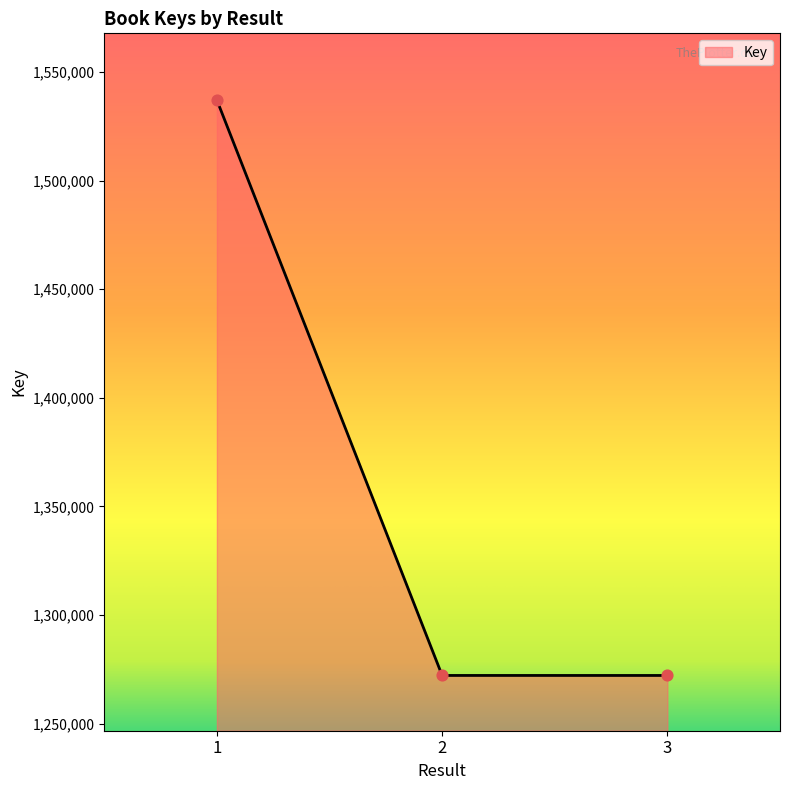

What is the change in value from 1 to 3?

-264907